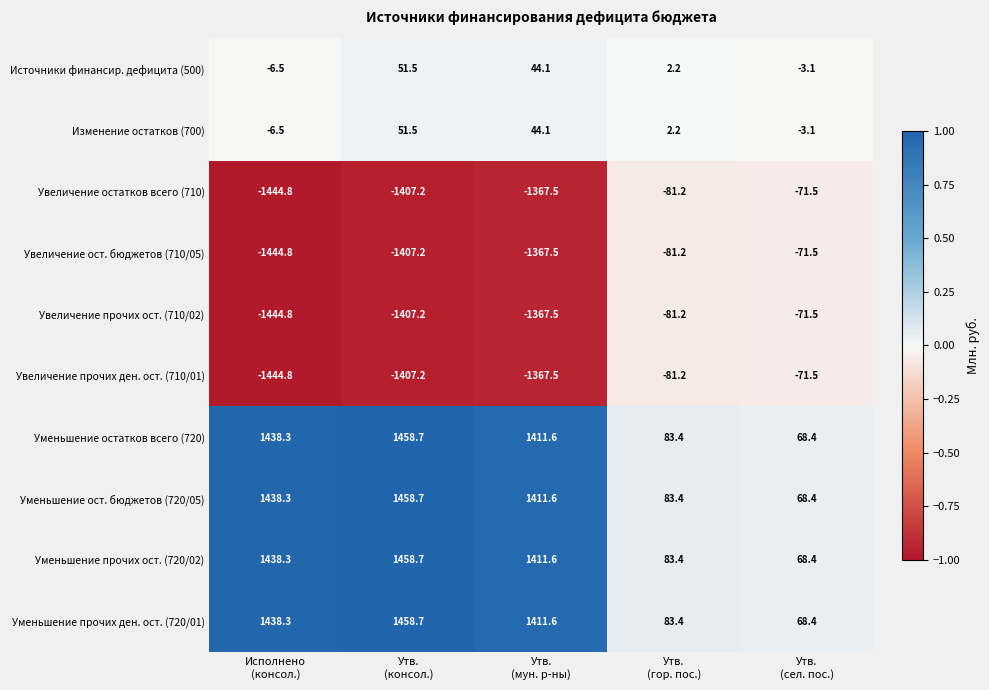

At how many categories does at least one series exceed 339?

3